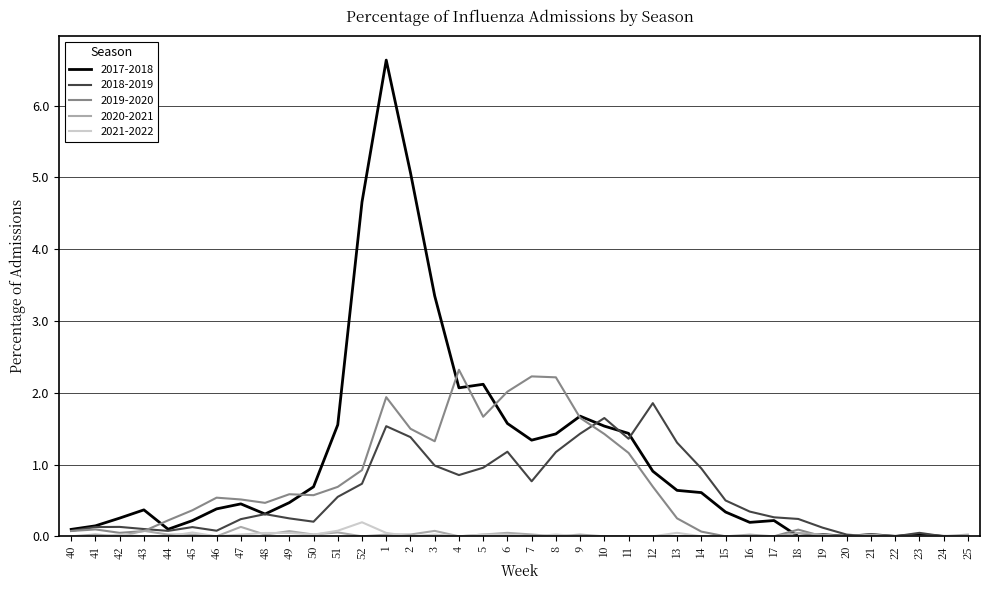

The value of 2018-2019 at 40 is 0.1. True or false?

True